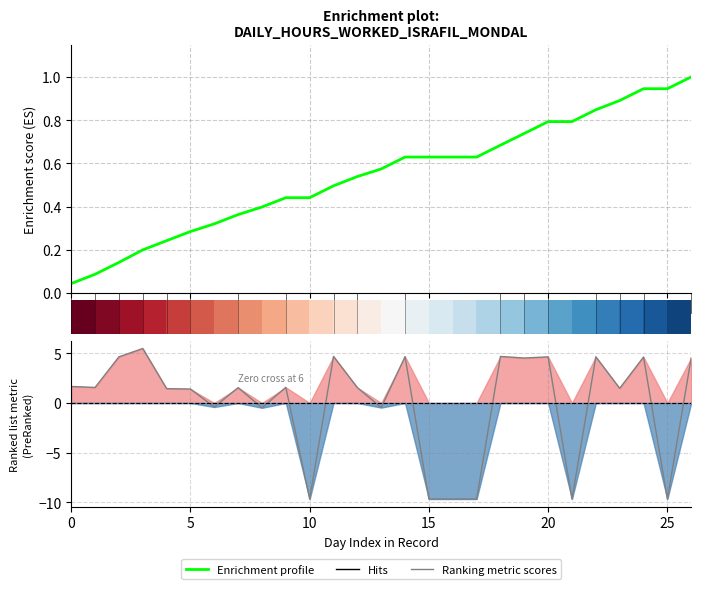

True or false: Ranking metric scores has a value of 1.0 at 5.

False